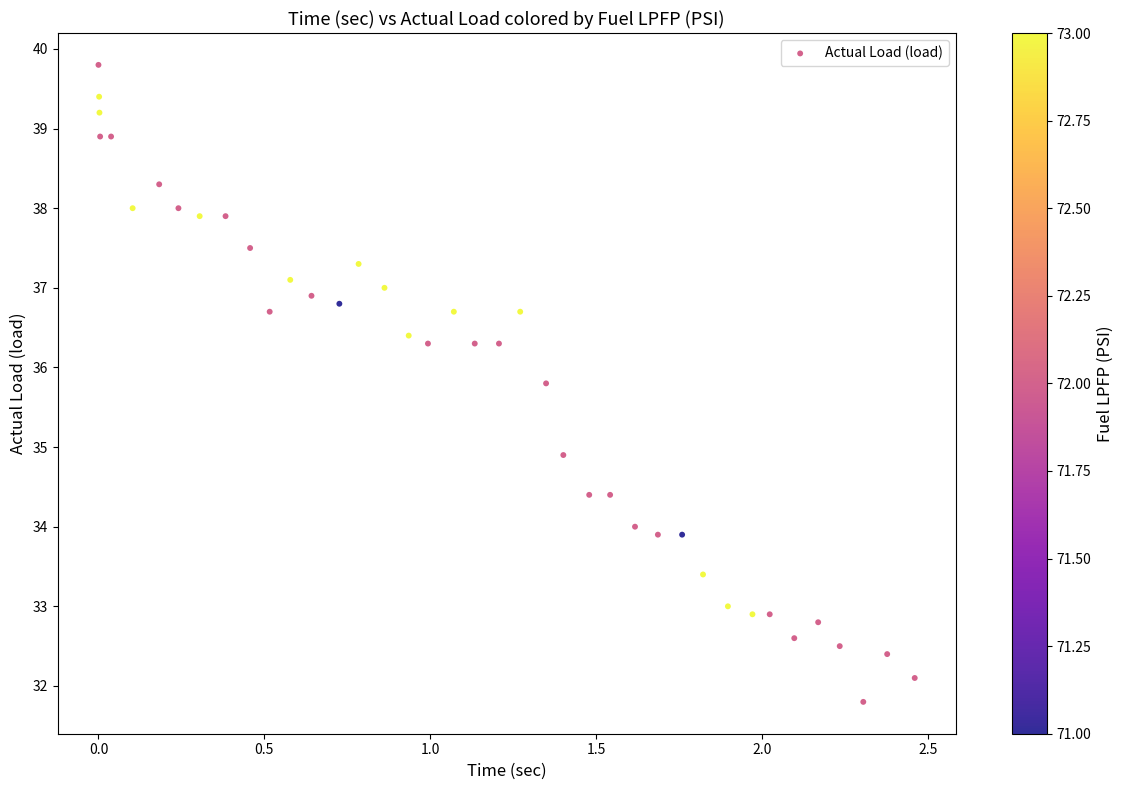

What is the range of X values (max minus min)?

2.5